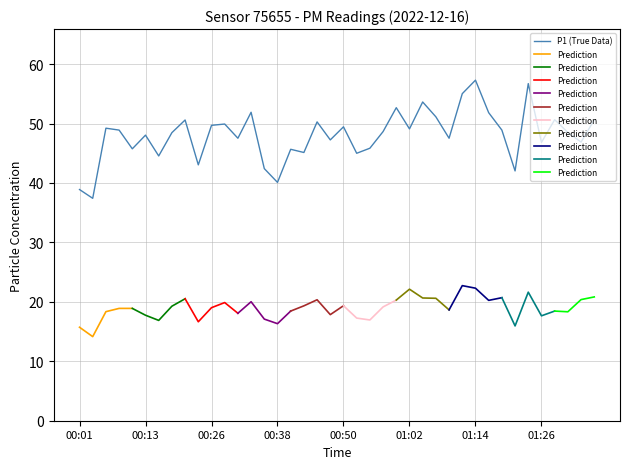

Reading left to right, transcribe all the data shown in this chart.

00:01=38.9	00:04=37.4	00:06=49.2	00:08=48.9	00:11=45.8	00:13=48.0	00:16=44.5	00:18=48.5	00:21=50.6	00:23=43.0	00:26=49.7	00:28=49.9	00:30=47.5	00:33=51.9	00:35=42.4	00:38=40.1	00:40=45.7	00:43=45.1	00:45=50.3	00:48=47.2	00:50=49.5	00:52=45.0	00:55=45.9	00:57=48.6	01:00=52.7	01:02=49.1	01:05=53.6	01:07=51.1	01:09=47.5	01:12=55.0	01:14=57.3	01:17=51.8	01:19=48.9	01:22=42.0	01:24=56.7	01:26=46.8	01:29=50.6	01:31=48.5	01:34=46.9	01:36=50.6